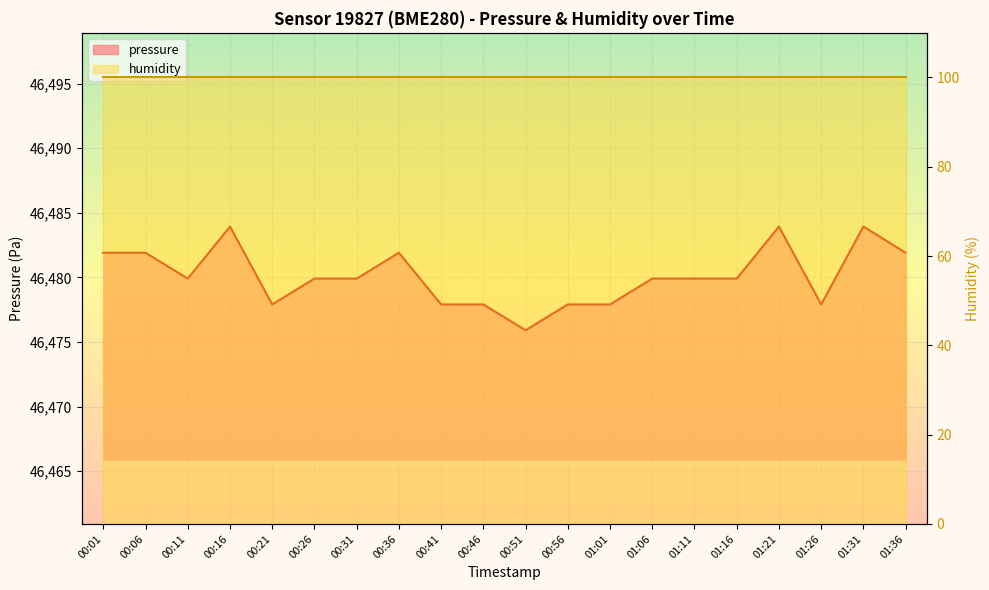

How many values are between 46477 and 46481?

12